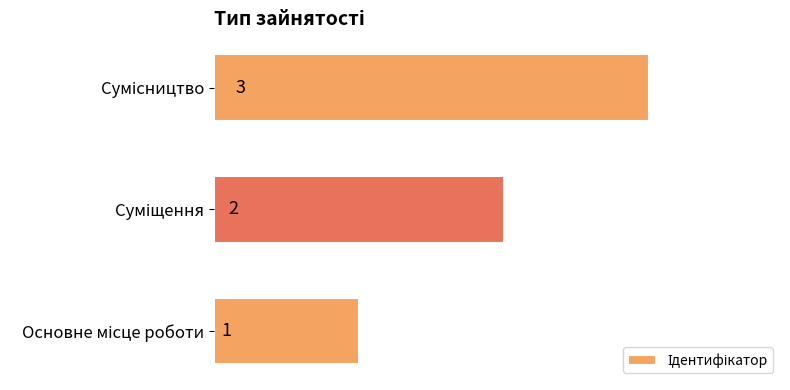

What is the difference between the second highest and minimum values?

1